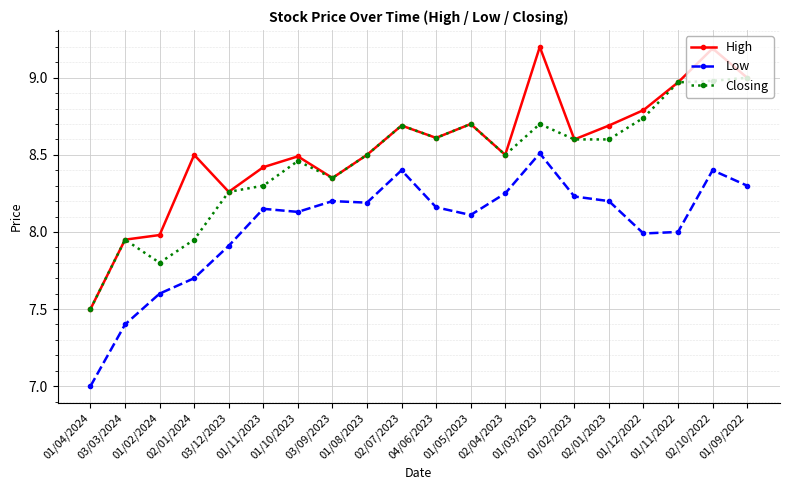

What is the difference between the maximum and minimum values in the High series?

1.7